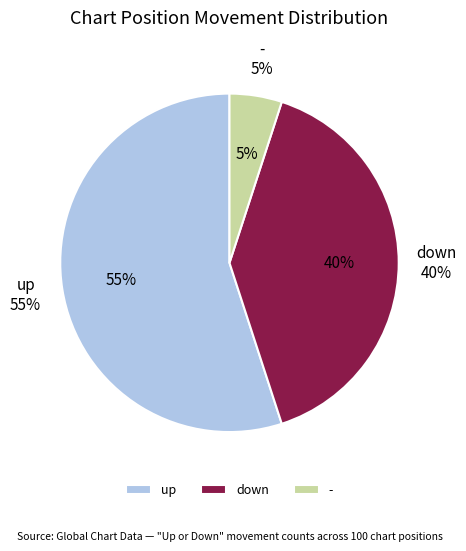

How many slices are in this pie chart?

3